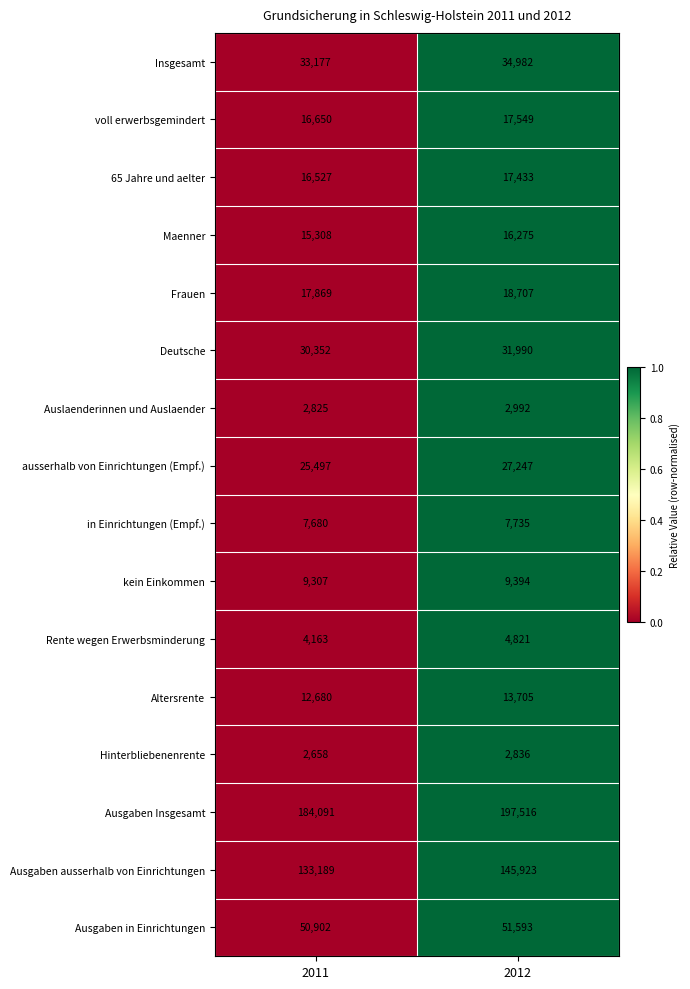

How many values in the Ausgaben ausserhalb von Einrichtungen series are below 145923?

1